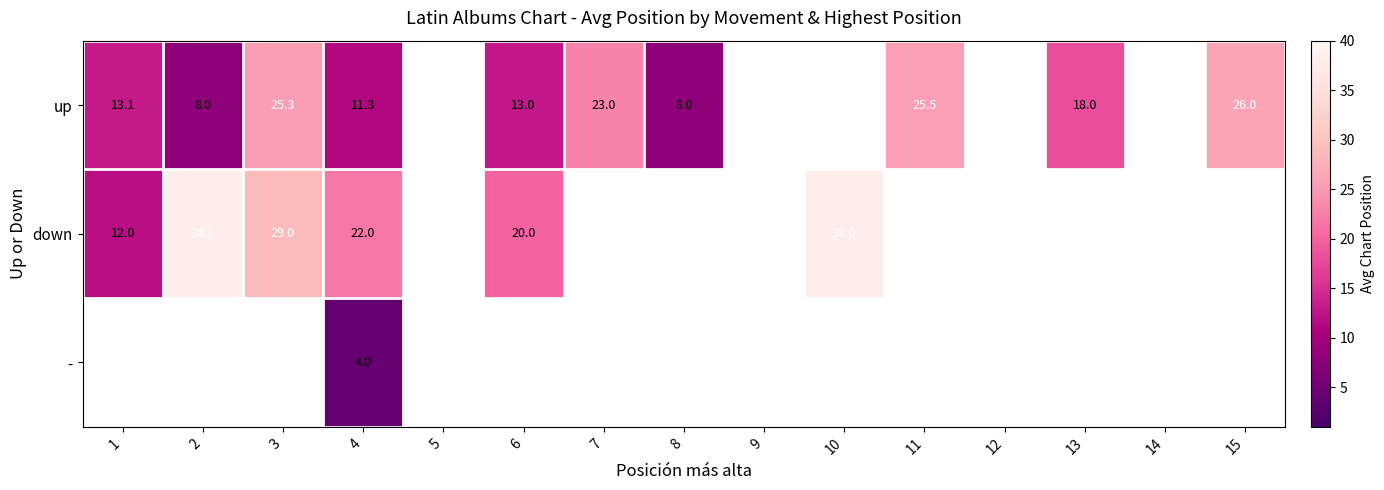

How many categories are shown in the chart?

15